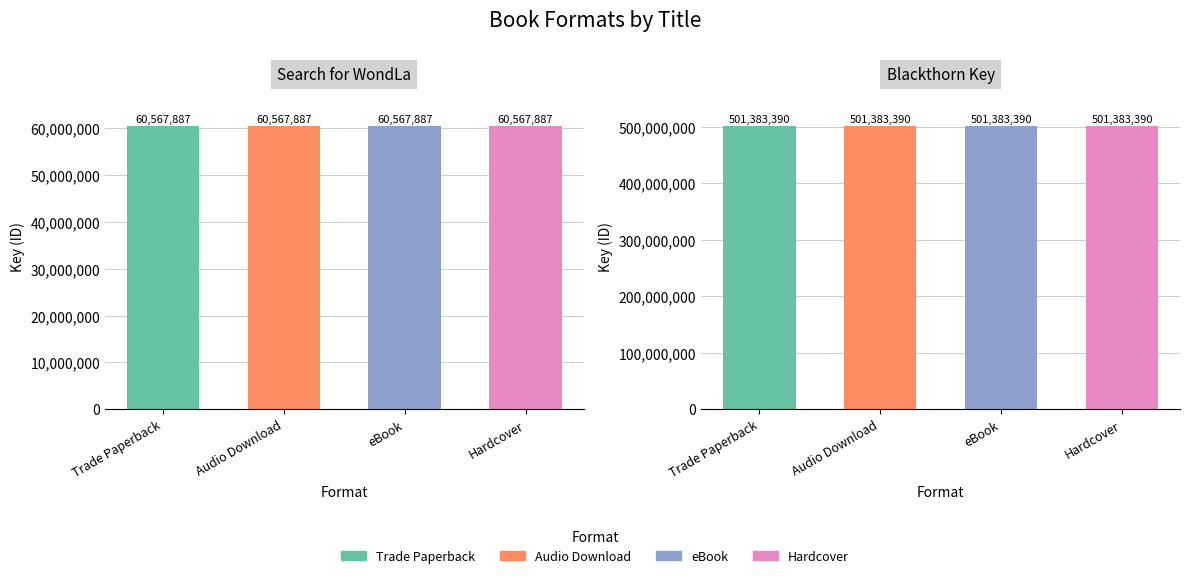

Which series changed the most between Trade Paperback and Hardcover?

Search for WondLa